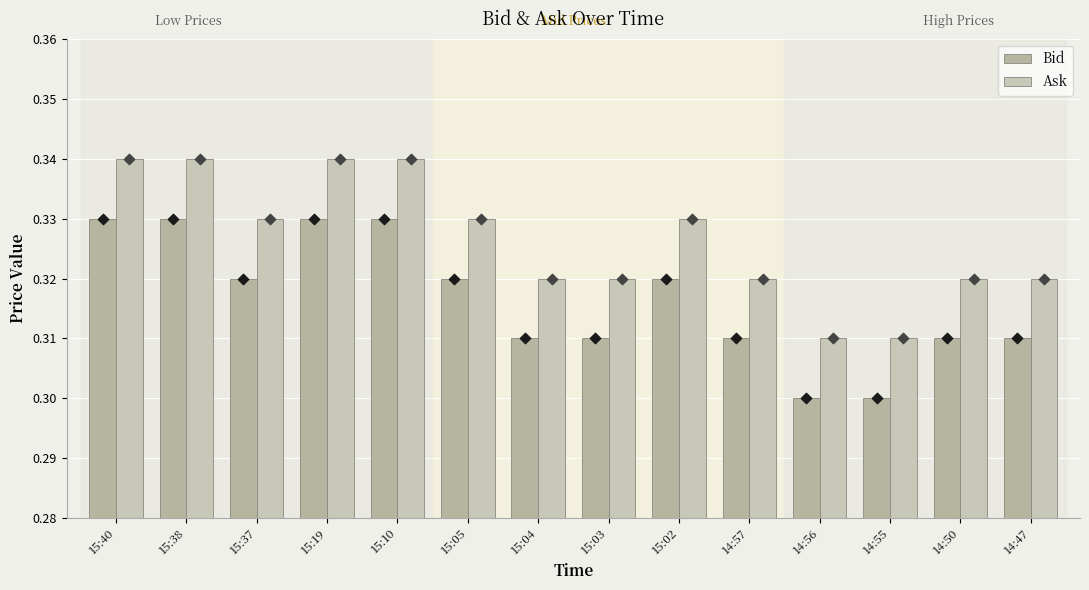

Which series has the largest total across all categories?

Ask